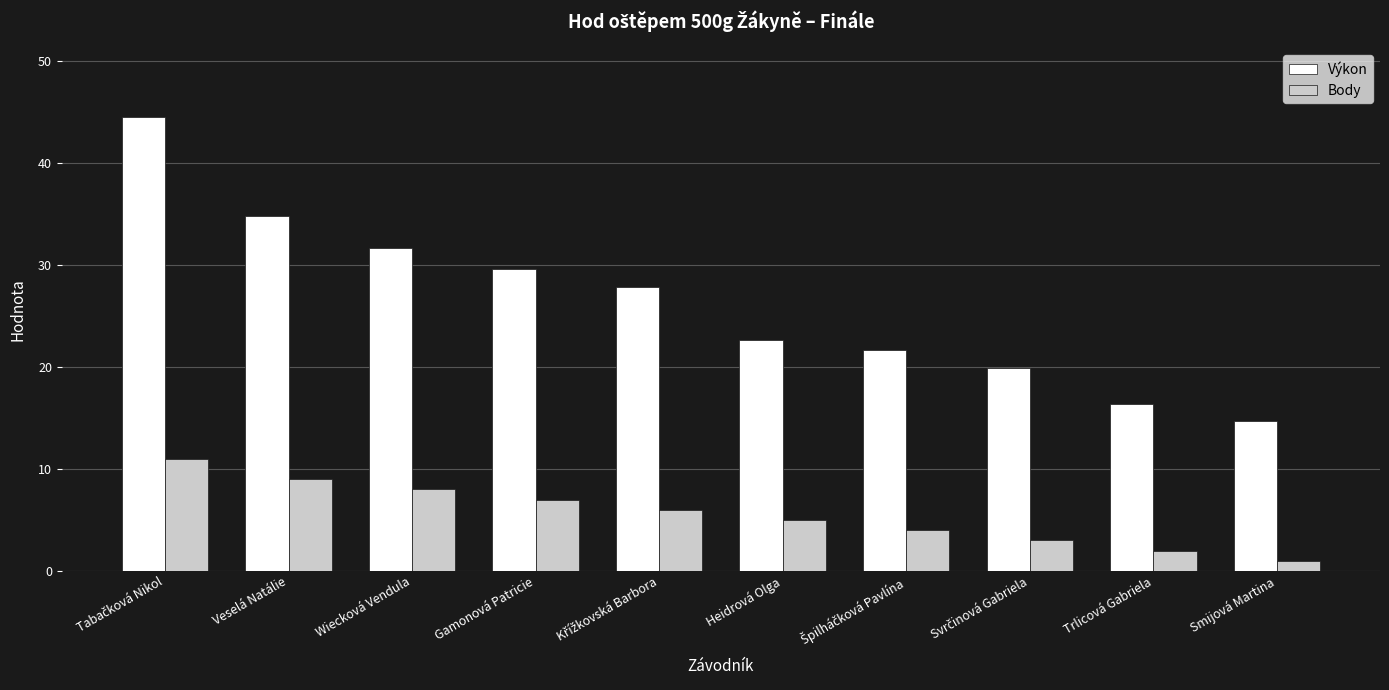

What is the difference between the Výkon values at Heidrová Olga and Wiecková Vendula?

9.0